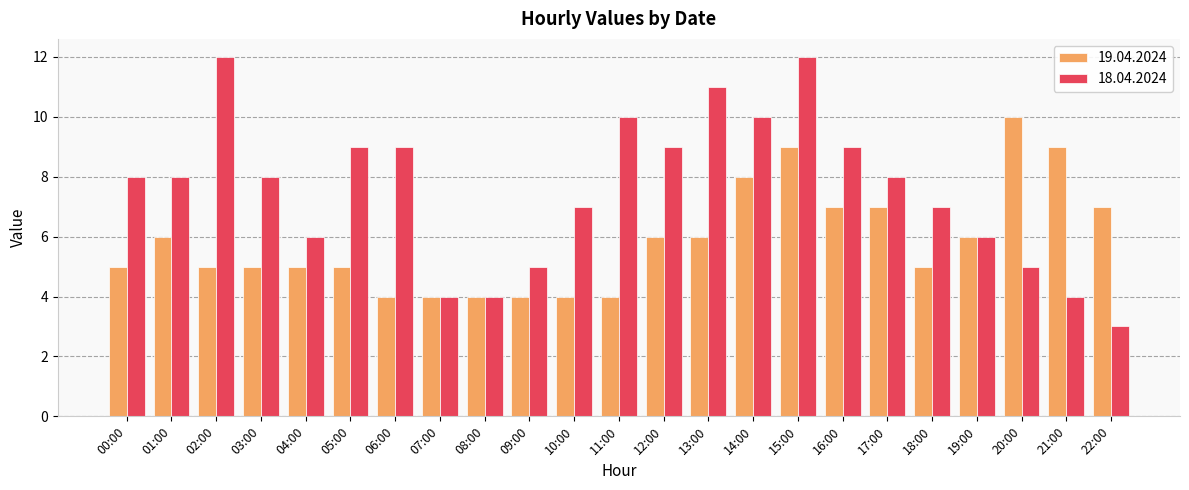

Which series has the largest range (max minus min)?

18.04.2024